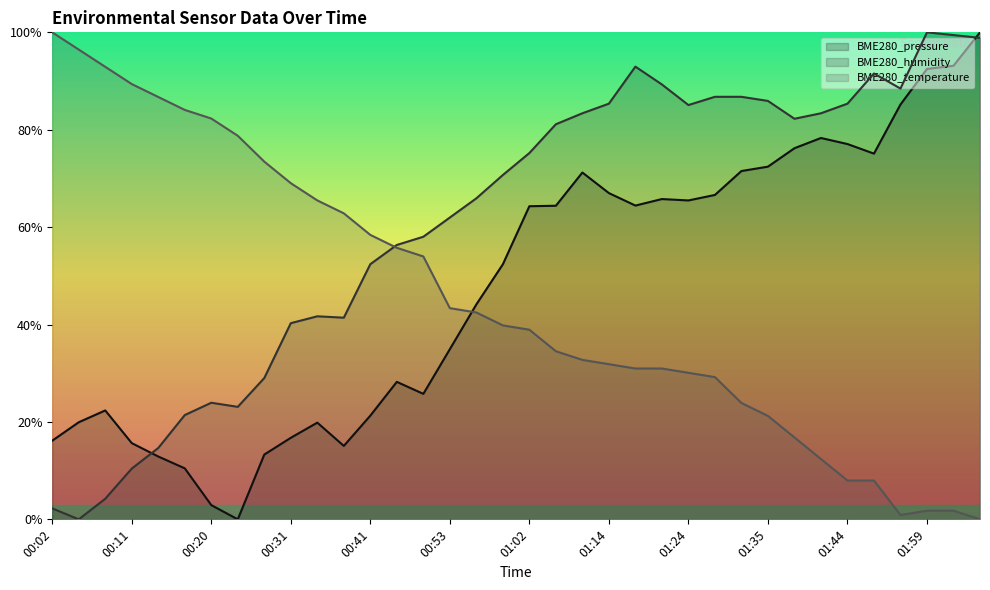

What is the difference between the maximum and second lowest values in the BME280_humidity series?

1.0